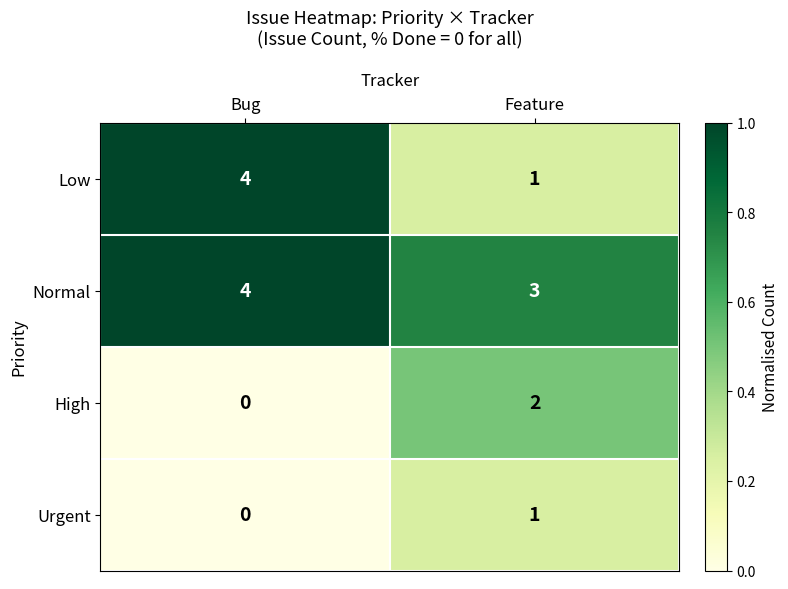

What is the spread (max minus min) of values at Feature?

2